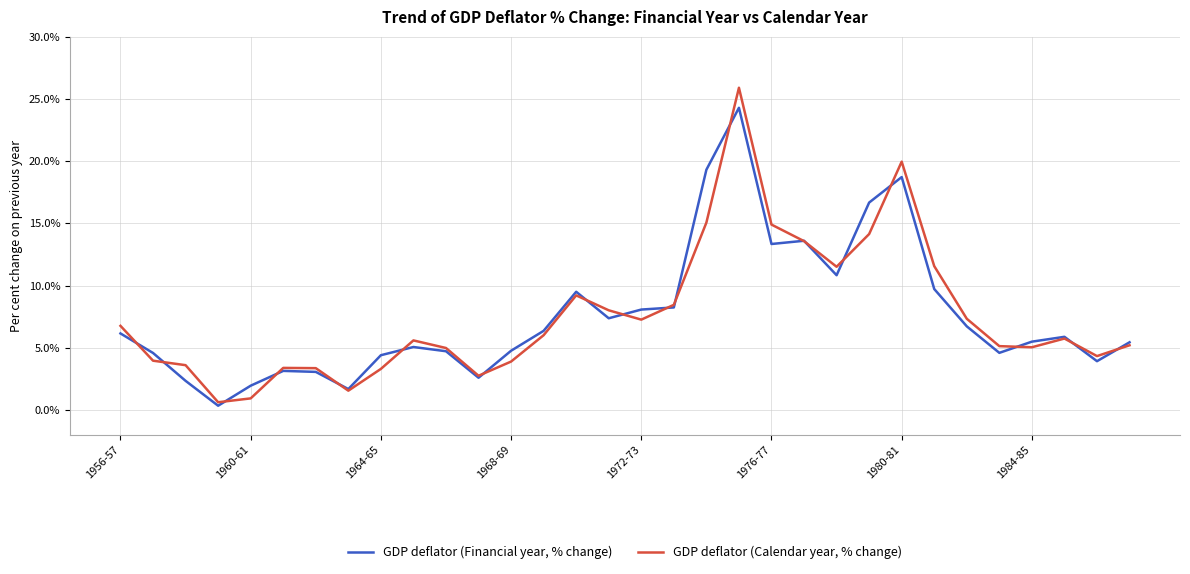

Which series has the widest spread of values?

GDP deflator (Calendar year, % change)